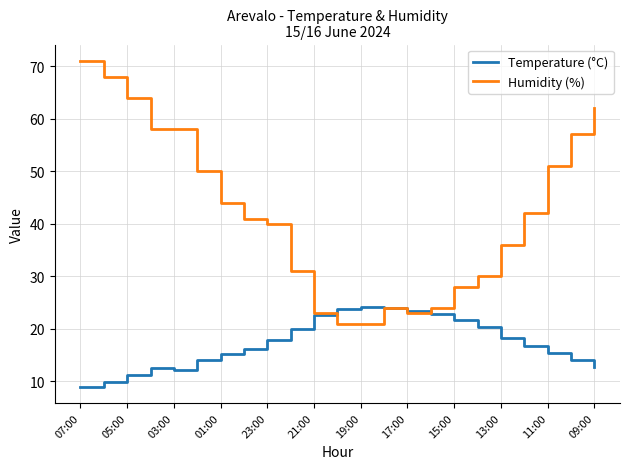

How many values in the Humidity (%) series are below 41?

11